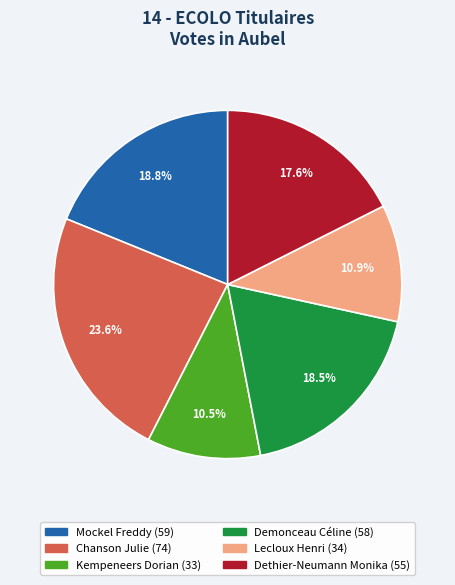

What portion of the pie excludes Demonceau Céline?

81.5%